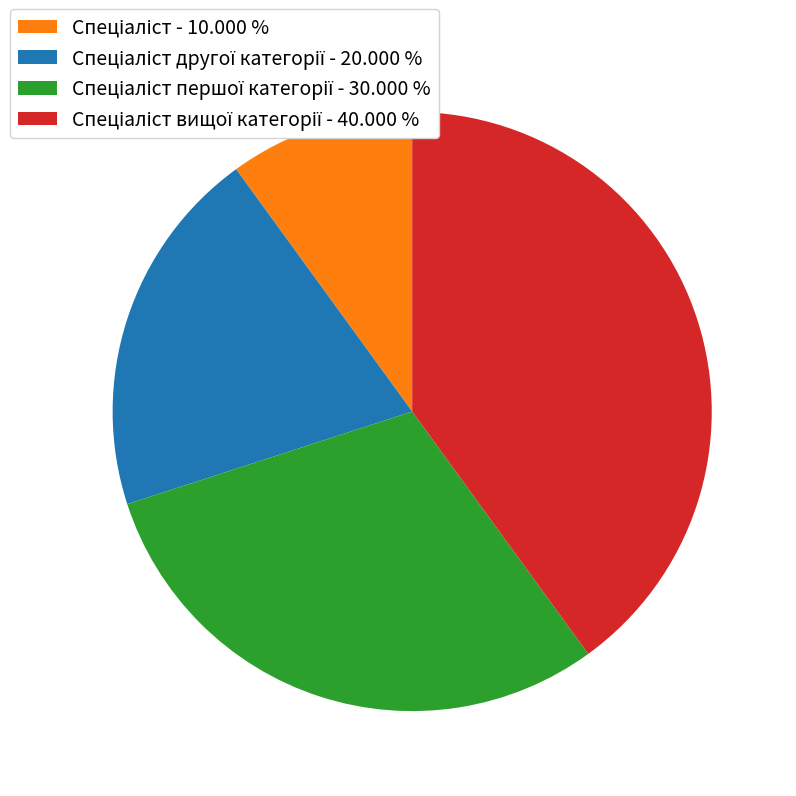

Count the number of slices in the pie.

4